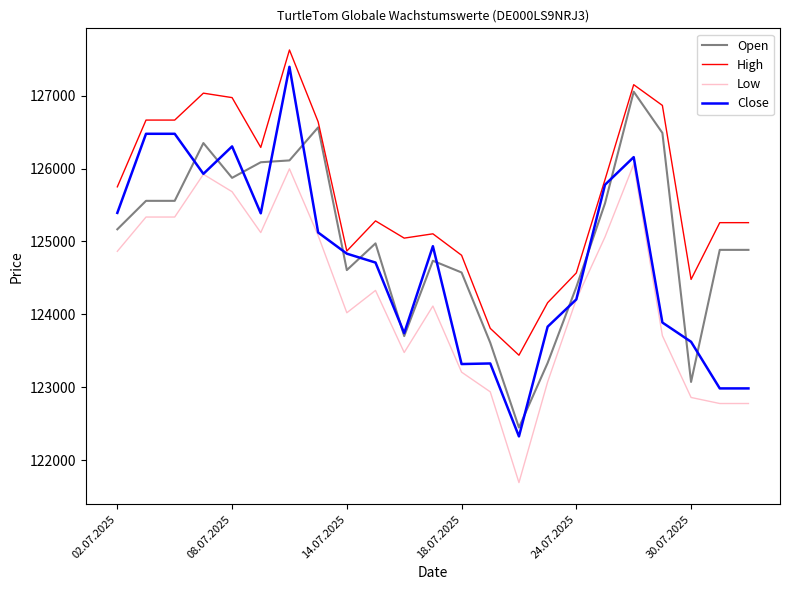

Which series has the largest total across all categories?

High